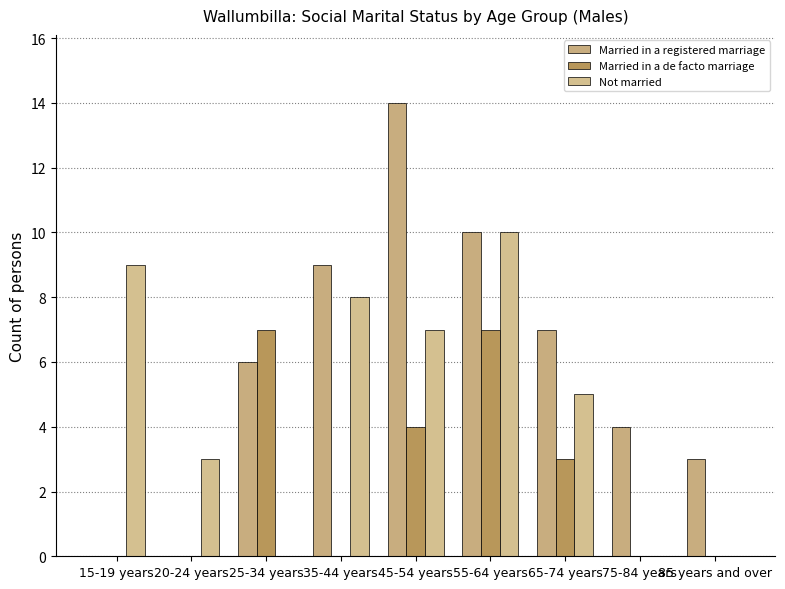

What is the label of the 9th bar from the left?

85 years and over